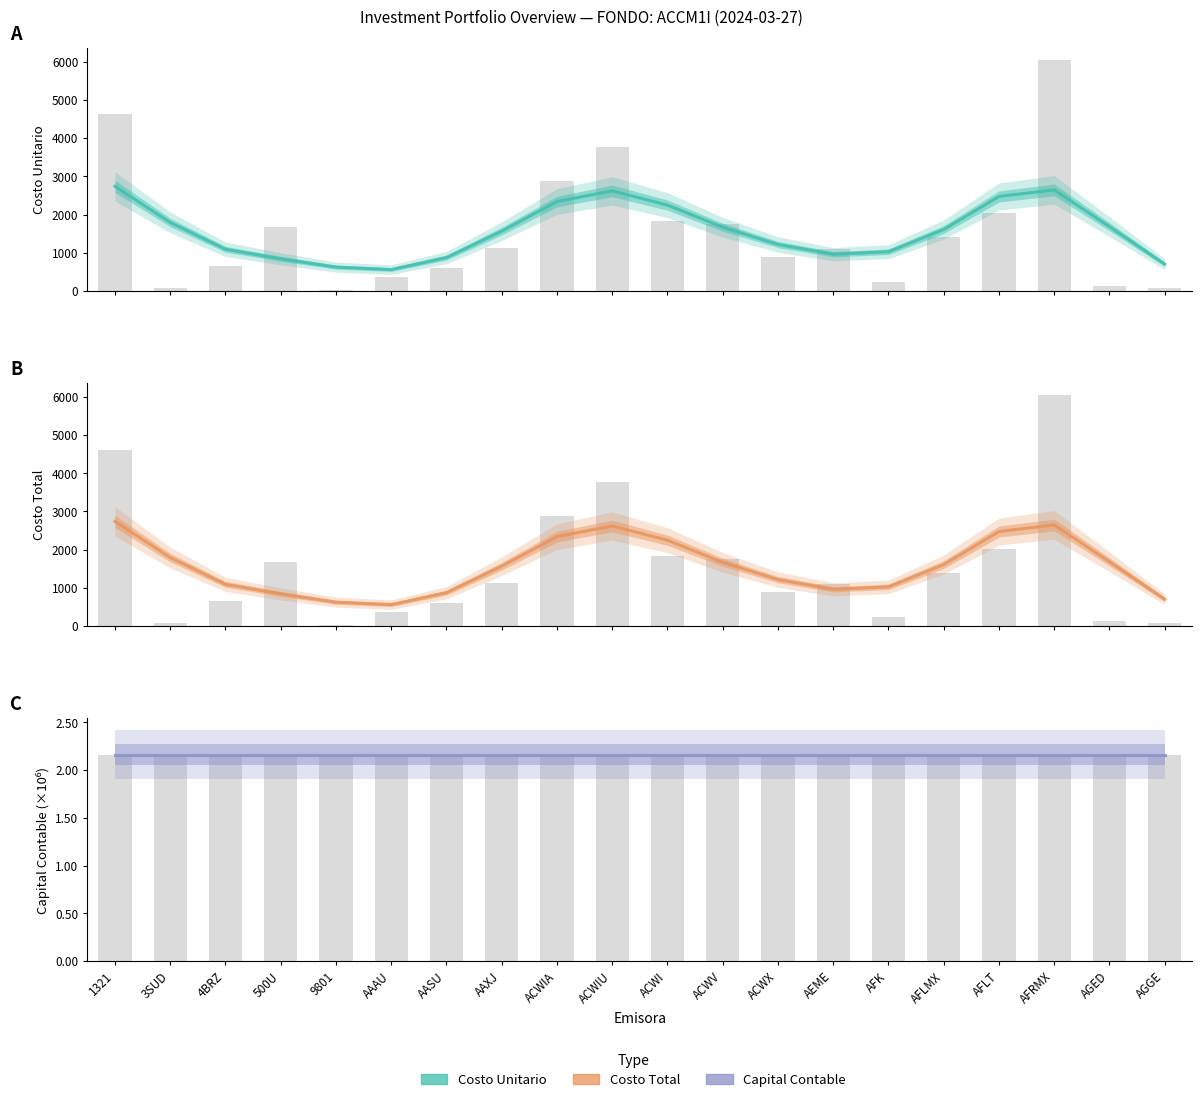

What is the smallest value displayed?

559.0